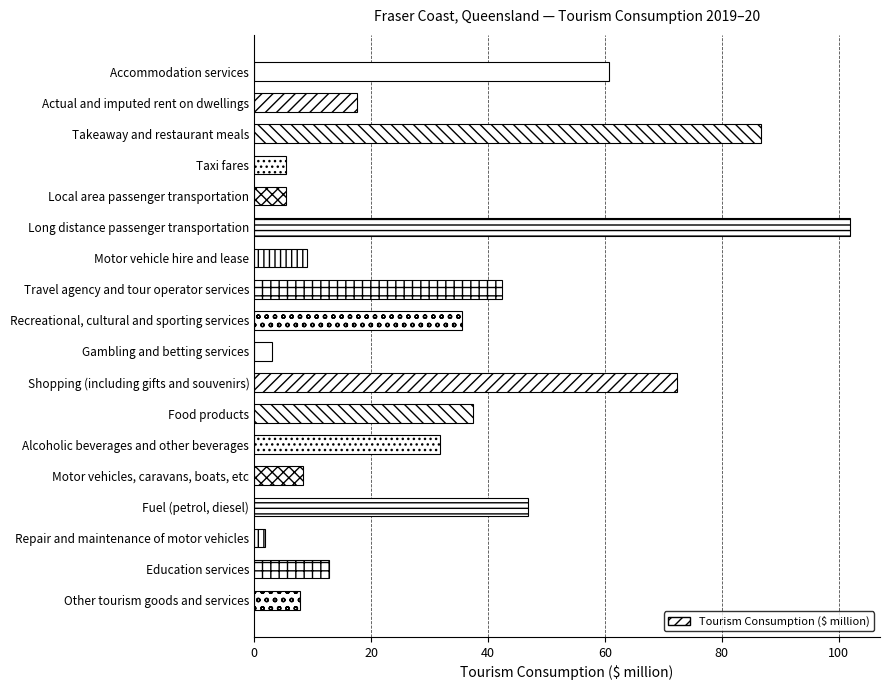

What is the difference between the maximum and second lowest values?

99.0